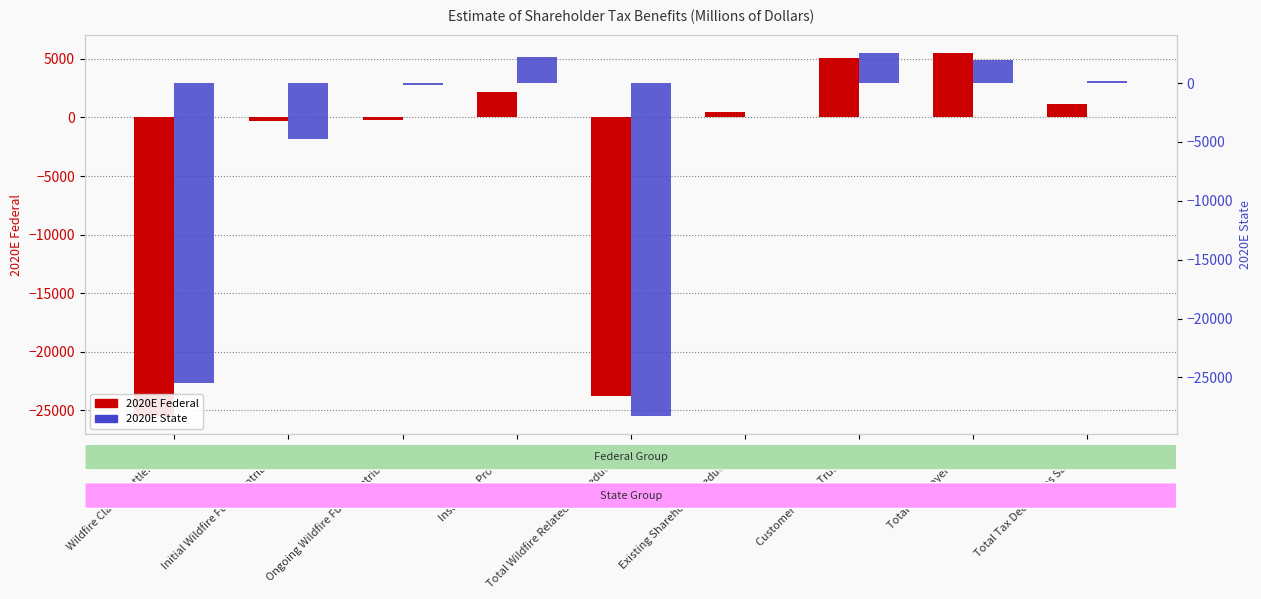

What position from the right is Existing Shareholder Deductions?

4